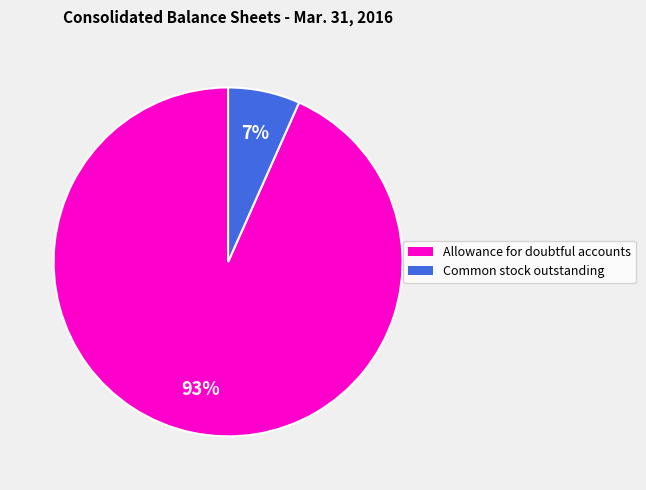

Count the number of slices in the pie.

2